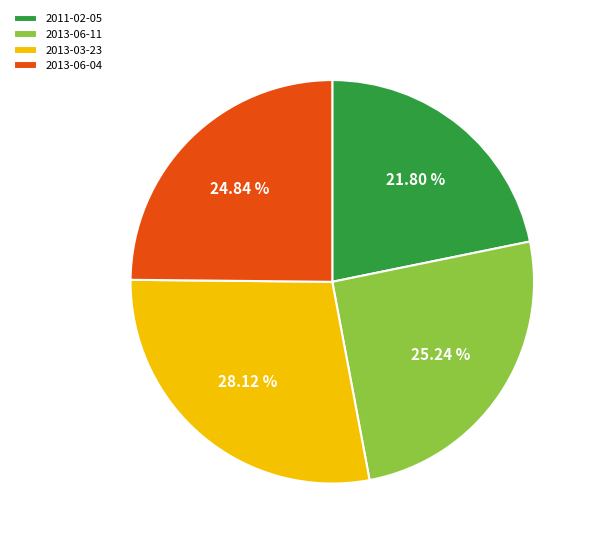

Does any single category account for the majority?

No